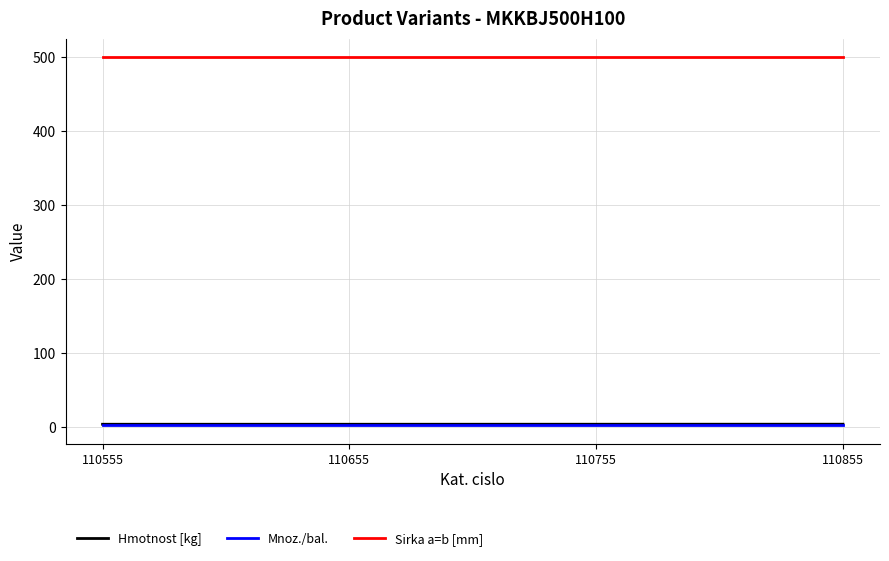

The value of Sirka a=b [mm] at 110755 is 500.0. True or false?

True